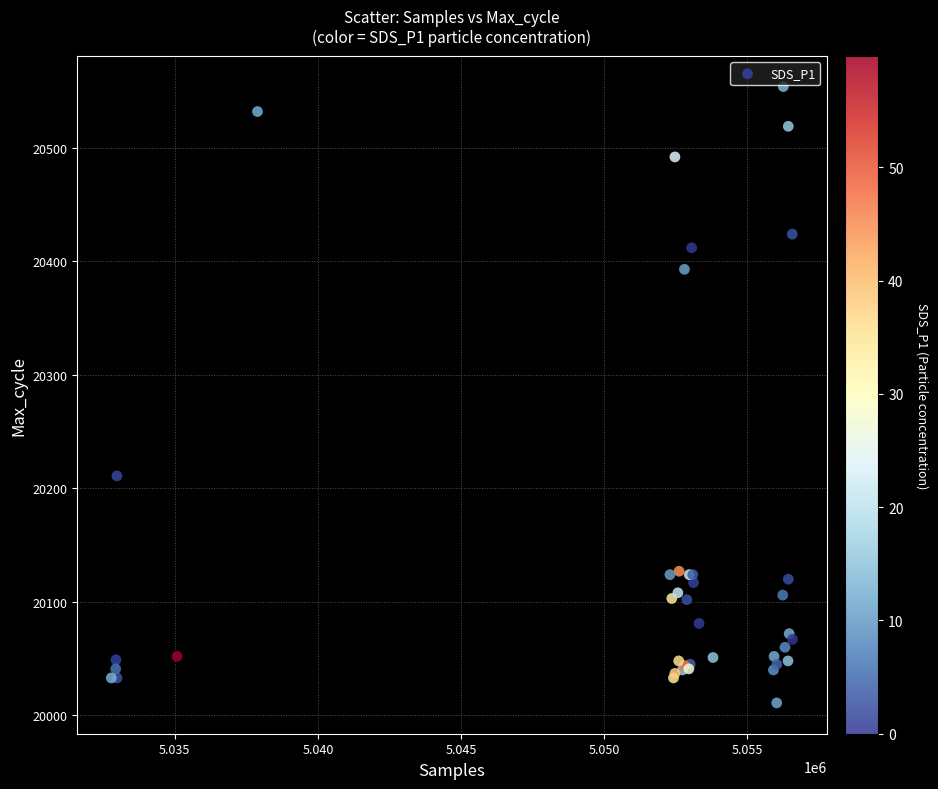

What Y value in the scatter plot is closest to 20282?

20211